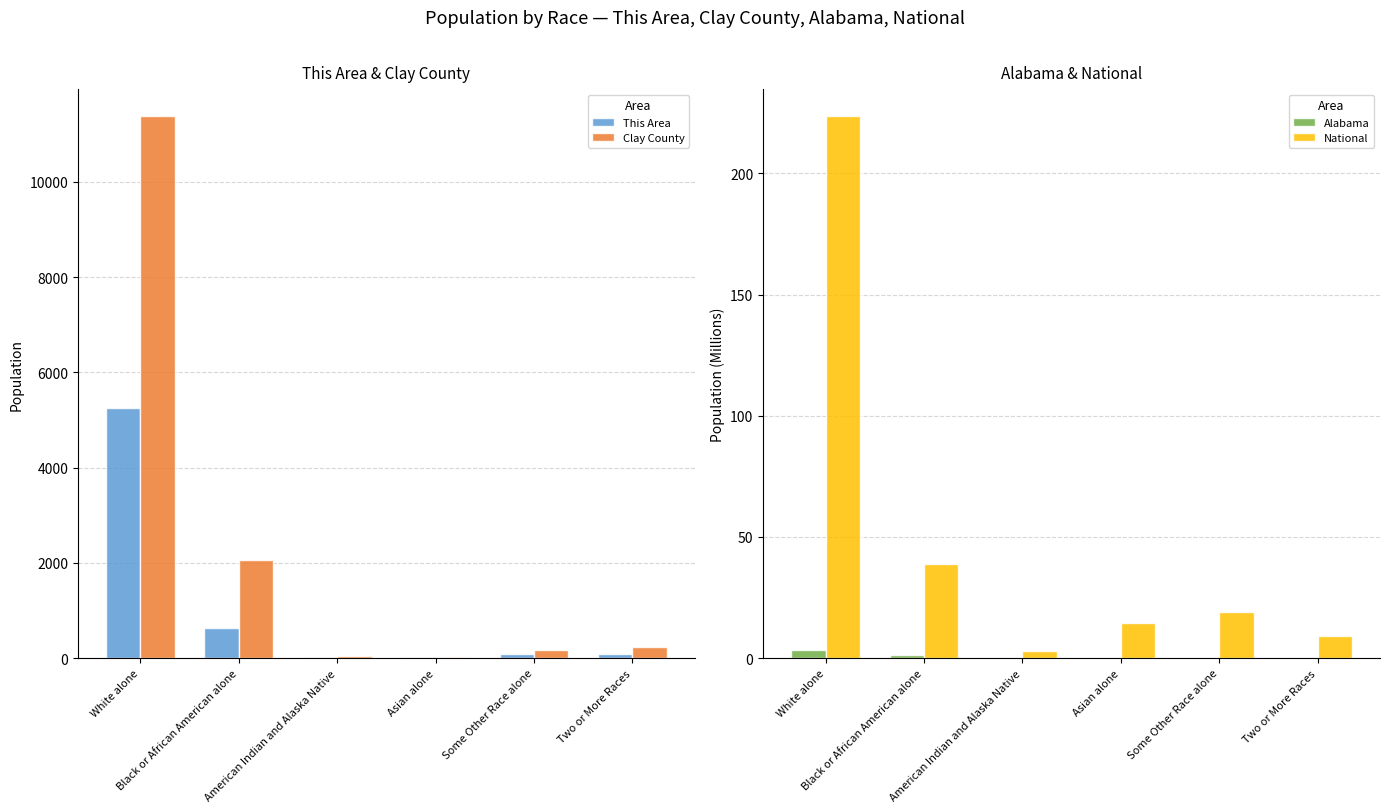

What is the value of the National bar at the 4th from the left?

14.7